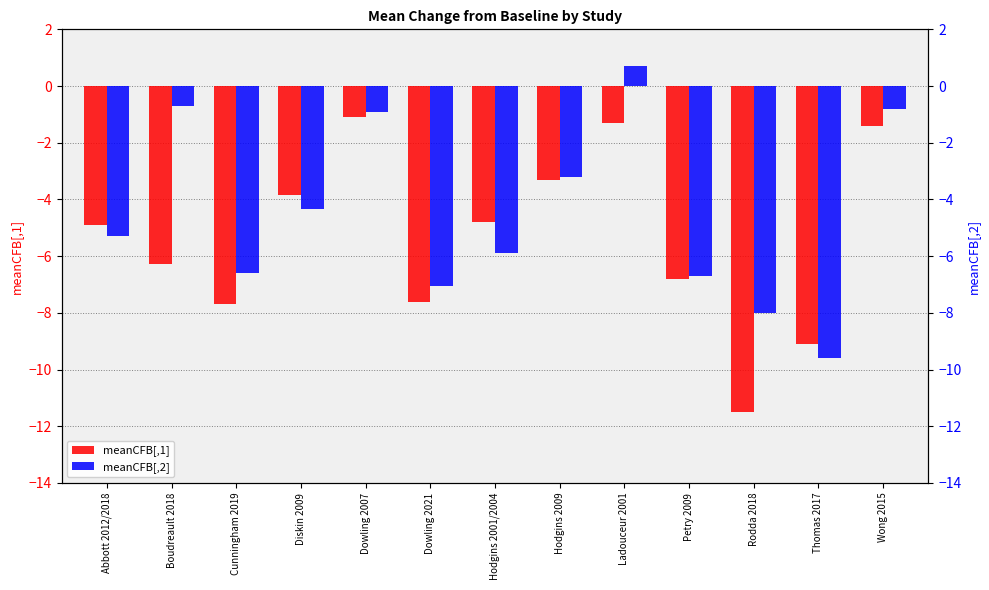

What is the sum of the meanCFB[,2] values at Abbott 2012/2018 and Rodda 2018?

-13.3